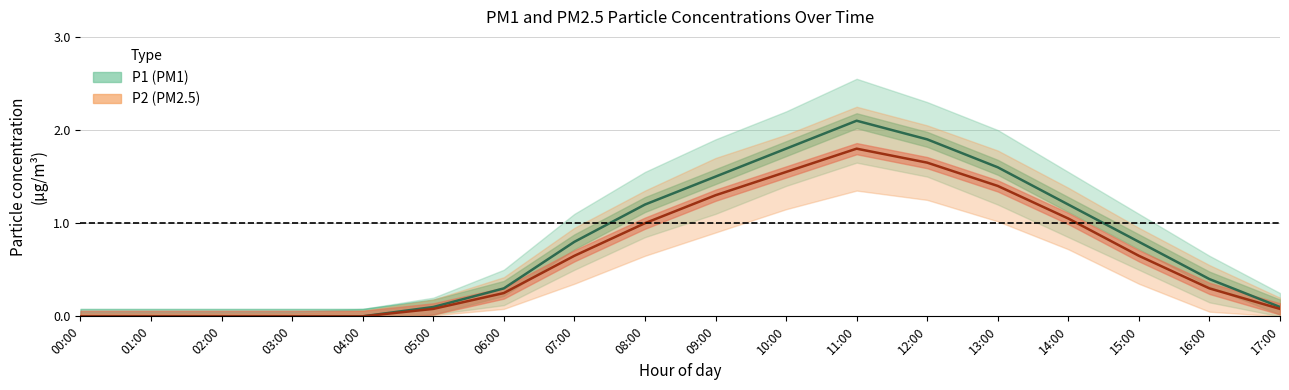

Is it true that P1 (PM1) – estimate equals 0.4 at 15:00?

False